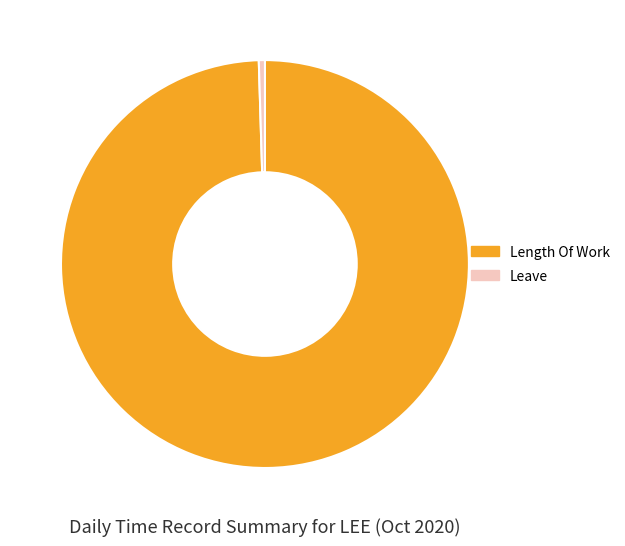

Between Leave and Length Of Work, which is larger?

Length Of Work